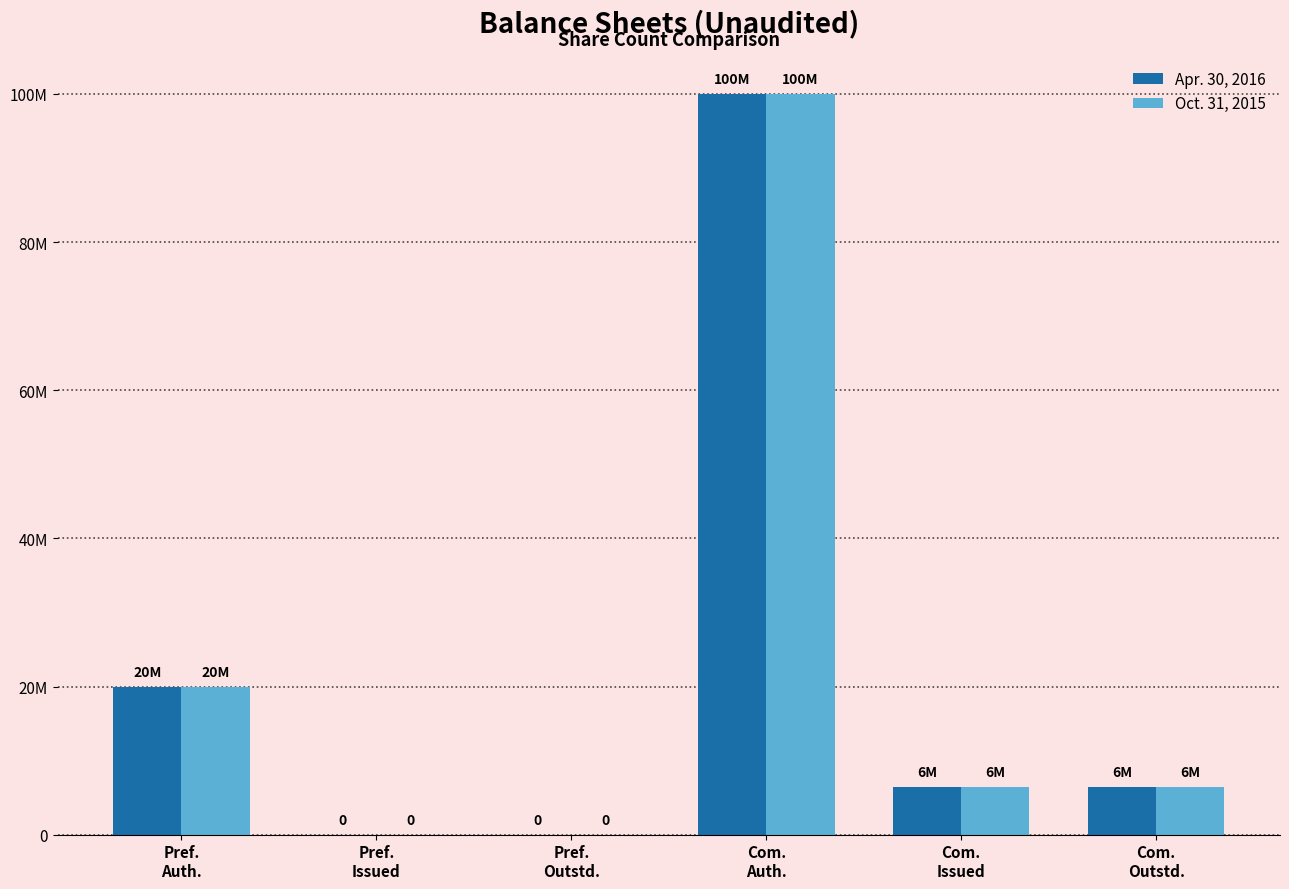

Are the bars grouped side by side (vs. stacked)?

Yes